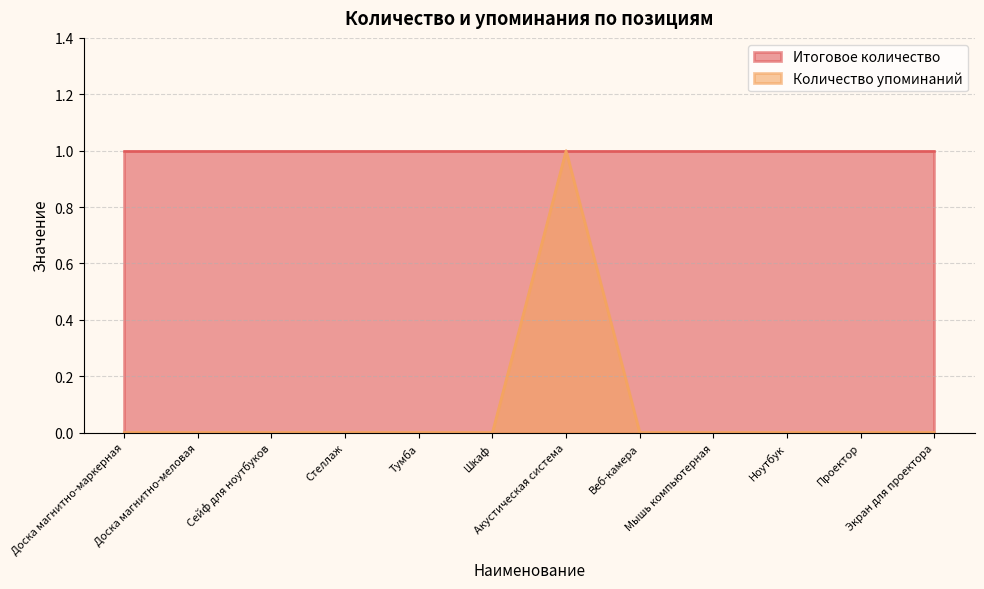

At which category does the data reach its first local peak?

Акустическая система